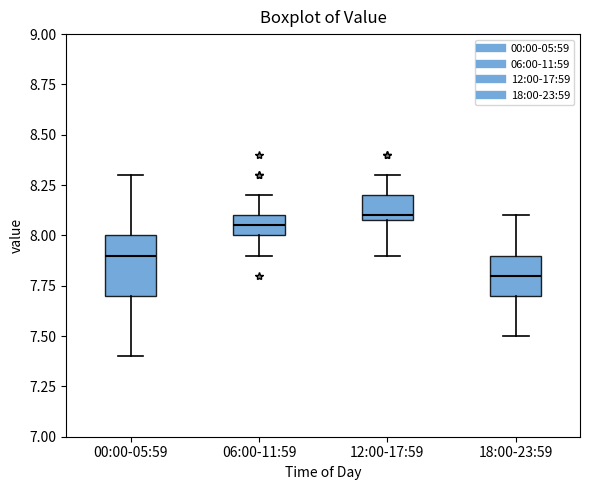

Reading left to right, transcribe this box plot: for each box, give where its median line is, the range the box spans, and where its two whiskers end, as read against the y-axis. The values are not printed on the chart, so give them approximately, as read against the axis.

00:00-05:59: median 7.90, box 7.70 to 8.00, whiskers 7.40 to 8.30
06:00-11:59: median 8.05, box 8.00 to 8.10, whiskers 7.90 to 8.20
12:00-17:59: median 8.10 (just above the box's lower edge), box 8.10 to 8.20, whiskers 7.90 to 8.30
18:00-23:59: median 7.80, box 7.70 to 7.90, whiskers 7.50 to 8.10